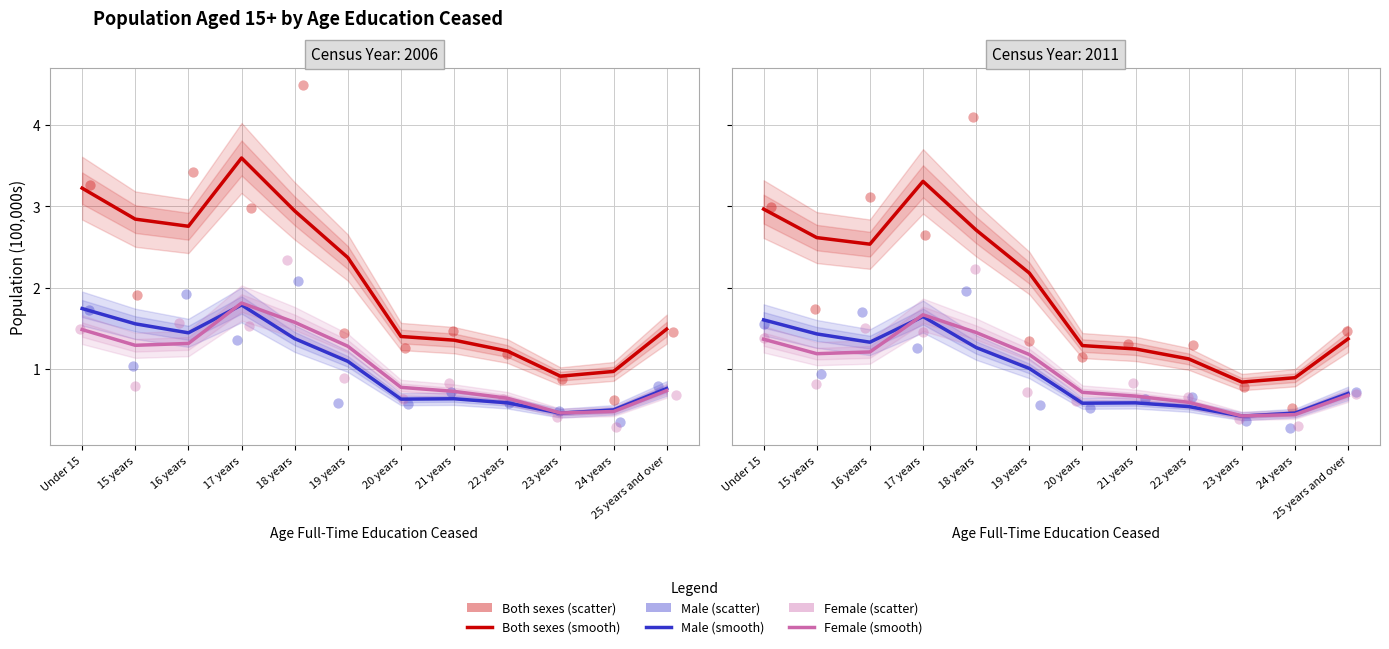

What are all the series names shown in the legend?

Both sexes, Male, Female